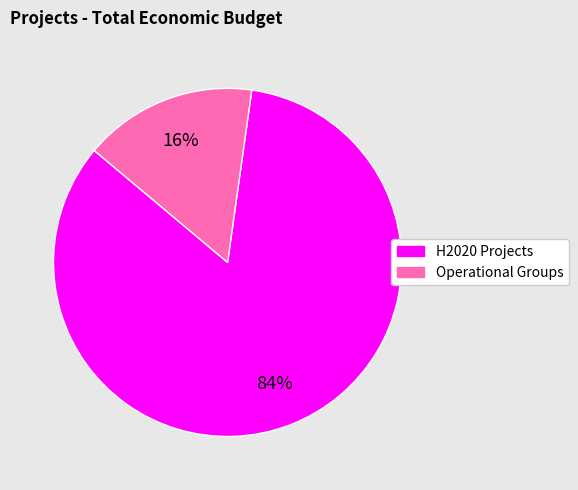

Is there any slice that represents more than half of the pie?

Yes